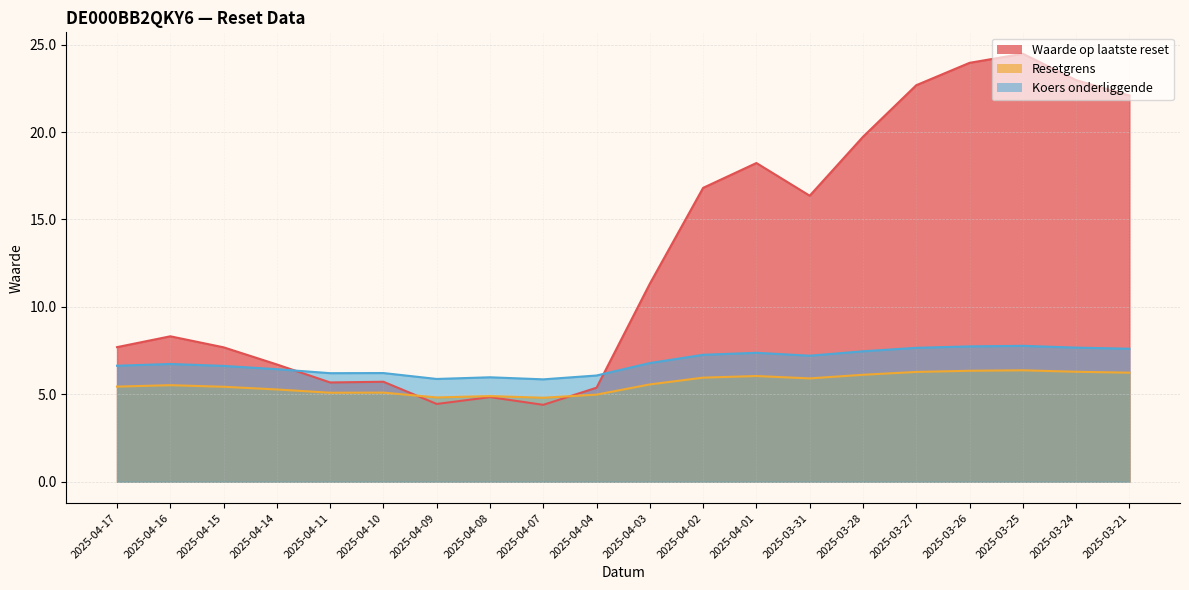

Where is the first local minimum for Koers onderliggende?

2025-04-11